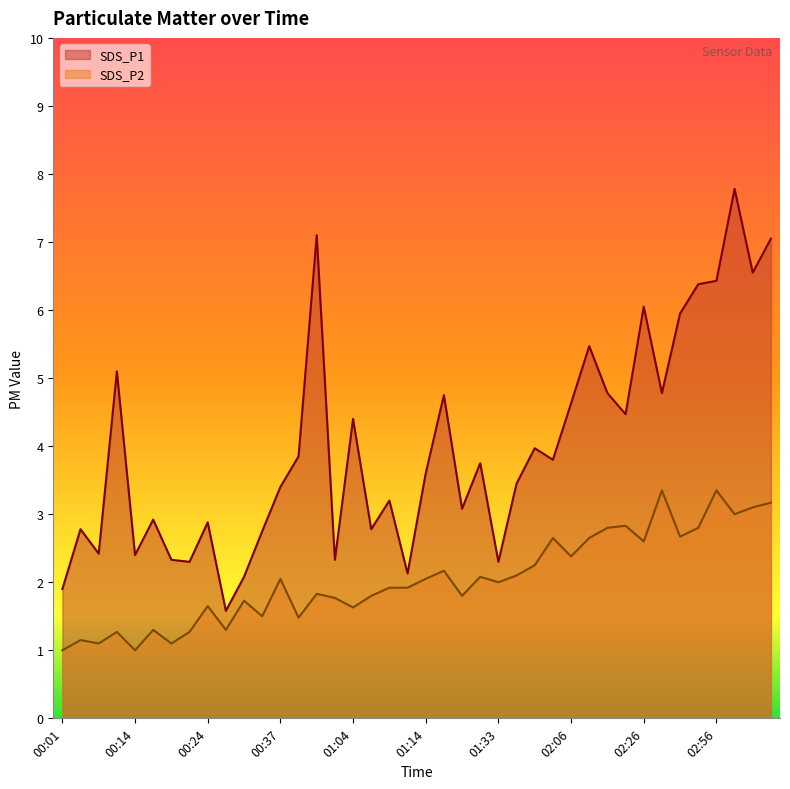

Which category has the lowest value across all series?

00:01